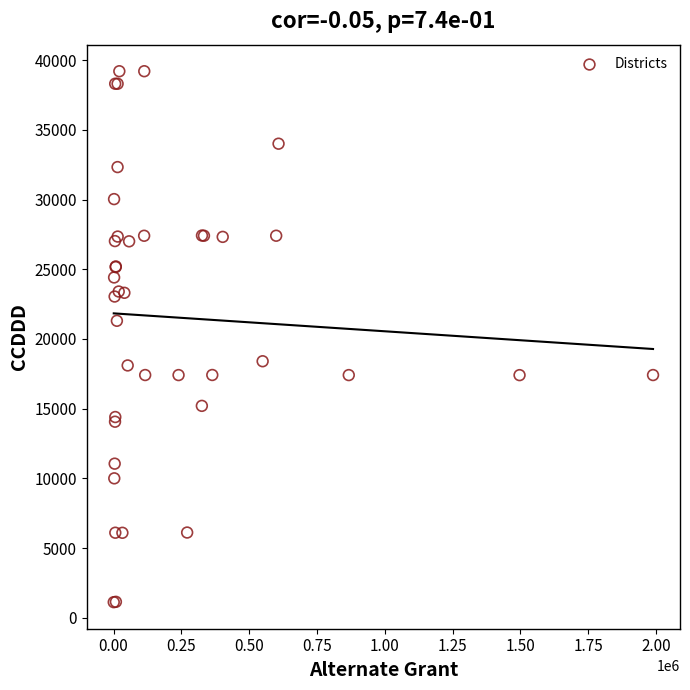

What Y value in the scatter plot is closest to 20161?

21302